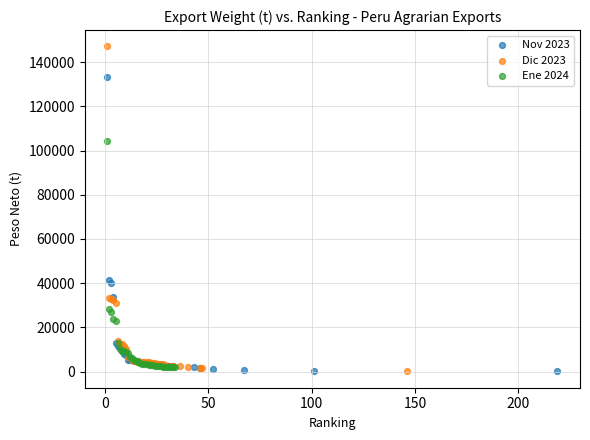

Which series has the largest Y range (max minus min)?

Dic 2023